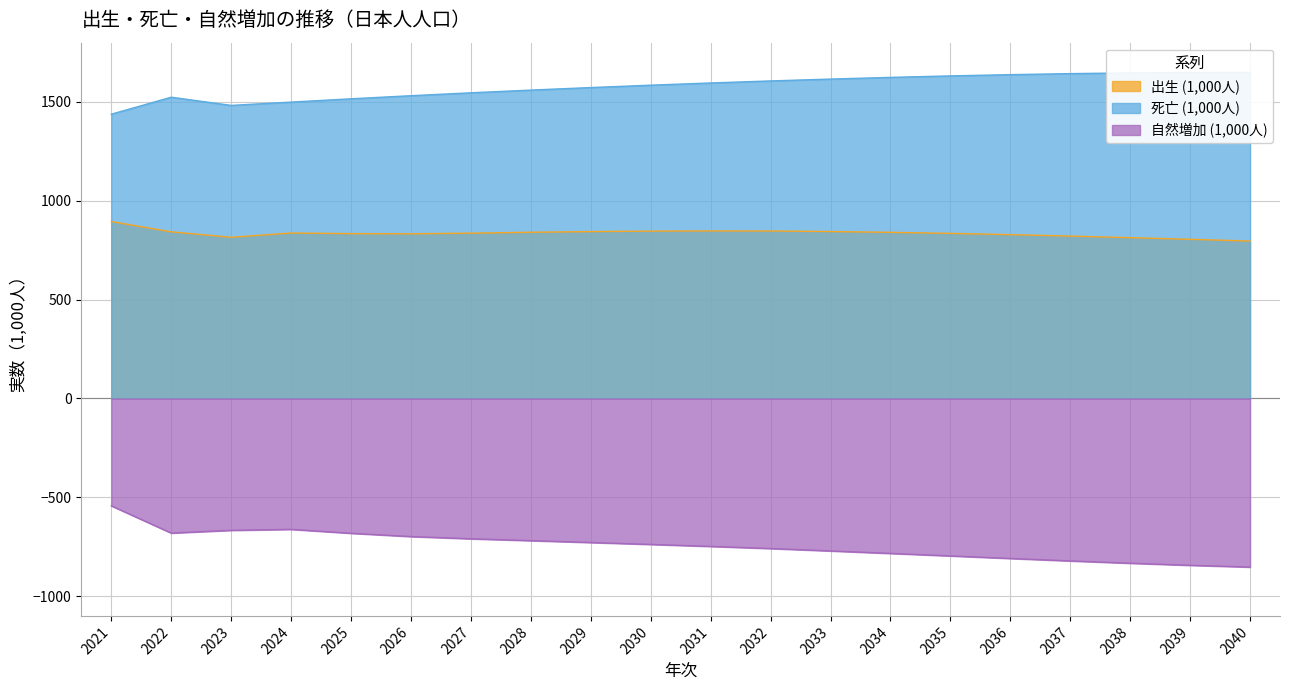

Which series has the widest spread of values?

自然増加 (1,000人)